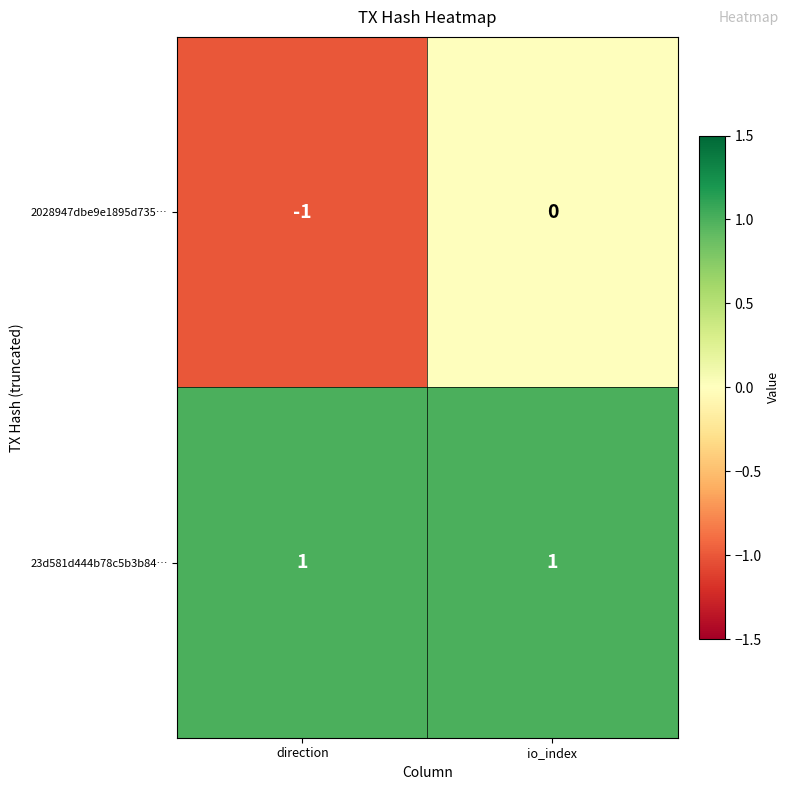

Which series has the largest total across all categories?

23d581d444b78c5b3b84…